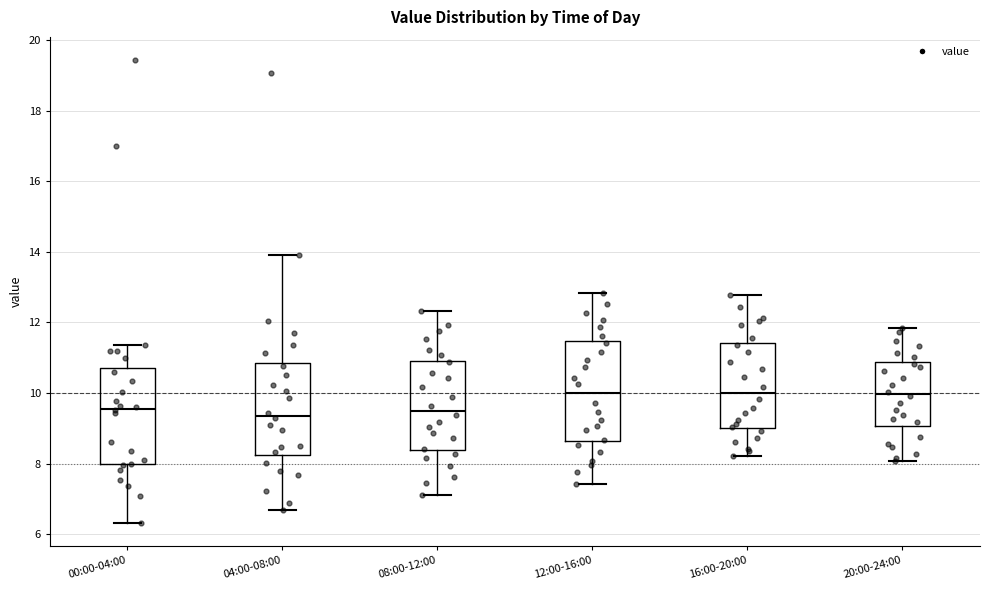

Reading left to right, transcribe this box plot: for each box, give where its median line is, the range the box spans, and where its two whiskers end, as read against the y-axis. The values are not printed on the chart, so give them approximately, as read against the axis.

00:00-04:00: median 9.6, box 8.0 to 10.8, whiskers 6.4 to 11.4
04:00-08:00: median 9.4, box 8.2 to 10.8, whiskers 6.8 to 14.0
08:00-12:00: median 9.6, box 8.4 to 11.0, whiskers 7.2 to 12.4
12:00-16:00: median 10.0, box 8.6 to 11.4, whiskers 7.4 to 12.8
16:00-20:00: median 10.0, box 9.0 to 11.4, whiskers 8.2 to 12.8
20:00-24:00: median 10.0, box 9.0 to 10.8, whiskers 8.0 to 11.8